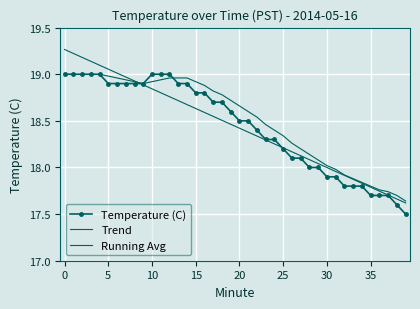

Rank the categories by value from highest to lowest.

0, 1, 2, 3, 4, 10, 11, 12, 5, 6, 7, 8, 9, 13, 14, 15, 16, 17, 18, 19, 20, 21, 22, 23, 24, 25, 26, 27, 28, 29, 30, 31, 32, 33, 34, 35, 36, 37, 38, 39